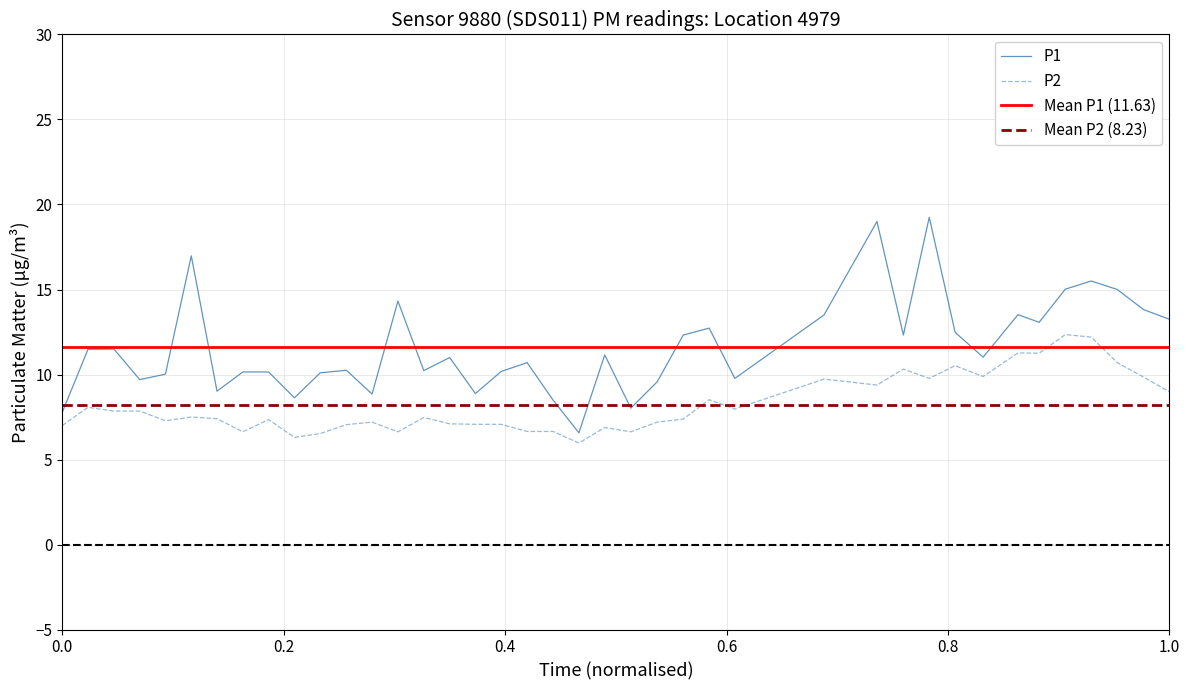

What is the lowest value of the P1 series?

6.6